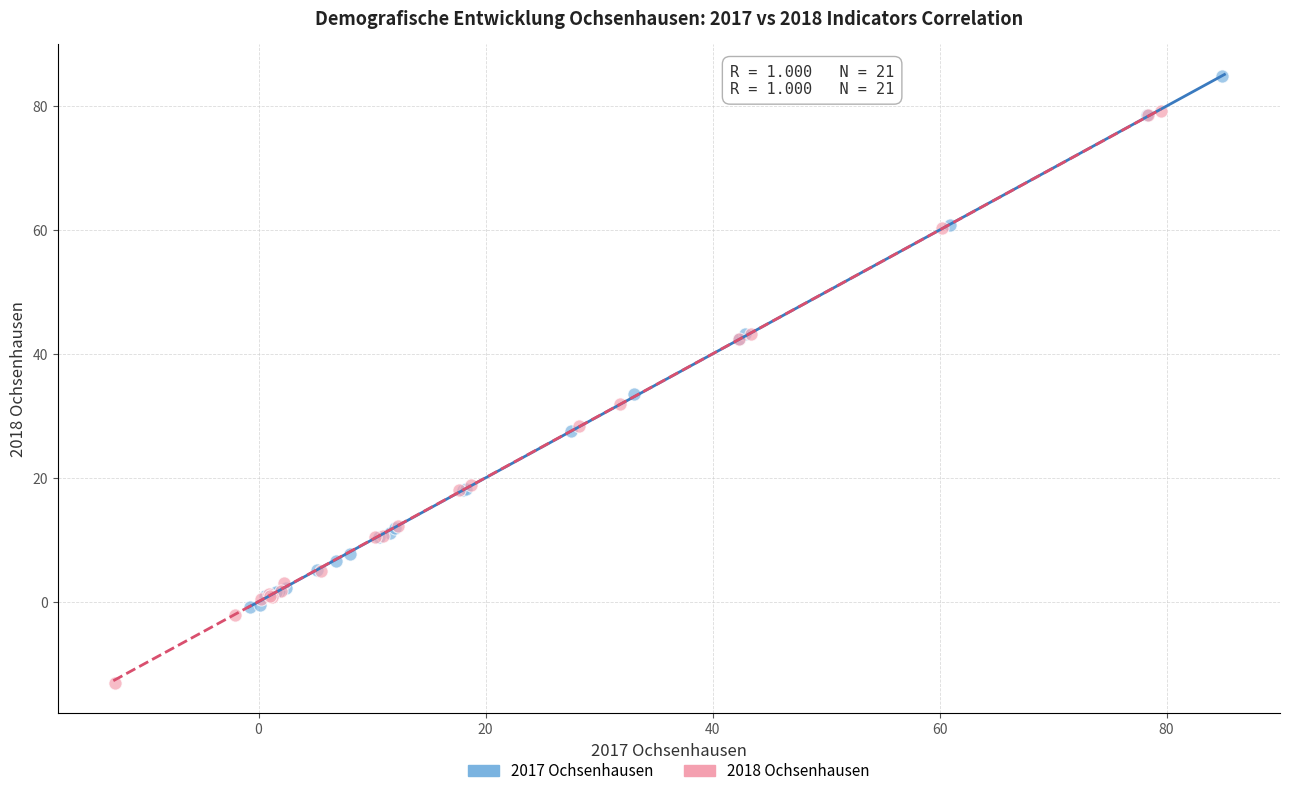

Which series has the largest Y range (max minus min)?

2018 Ochsenhausen